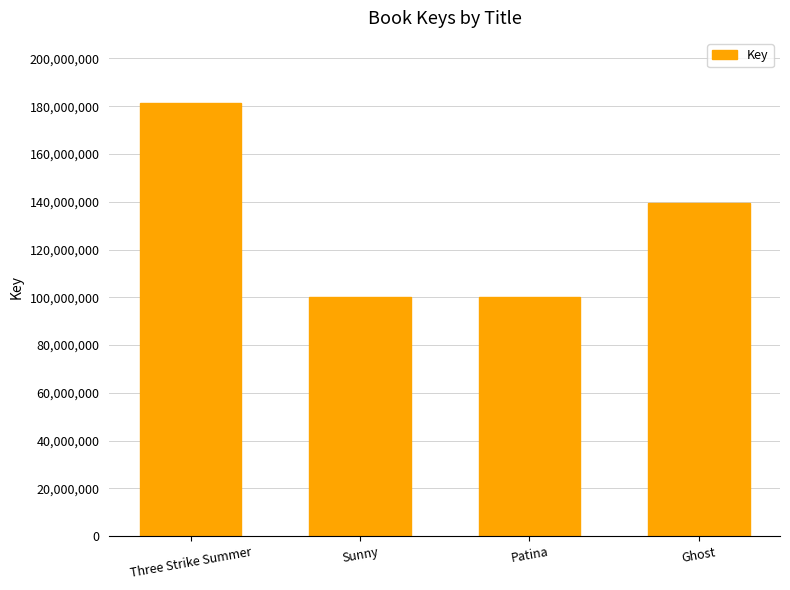

What is the approximate value at Sunny?

100216691